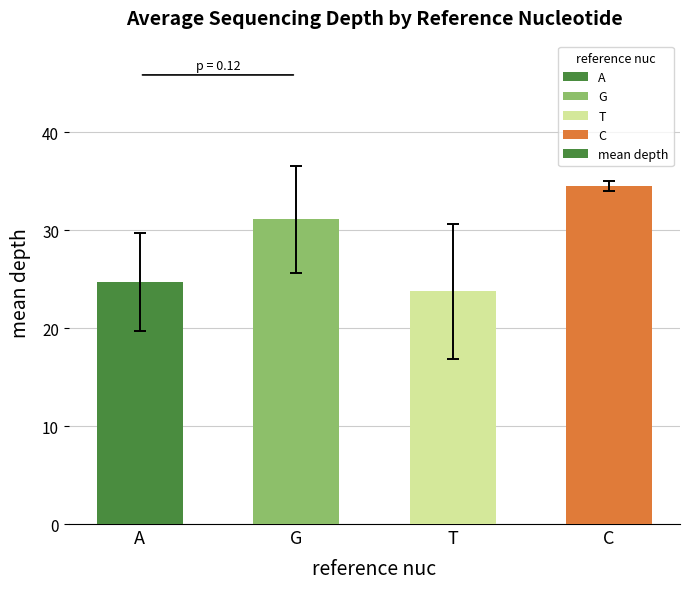

How many bars are there in total?

4